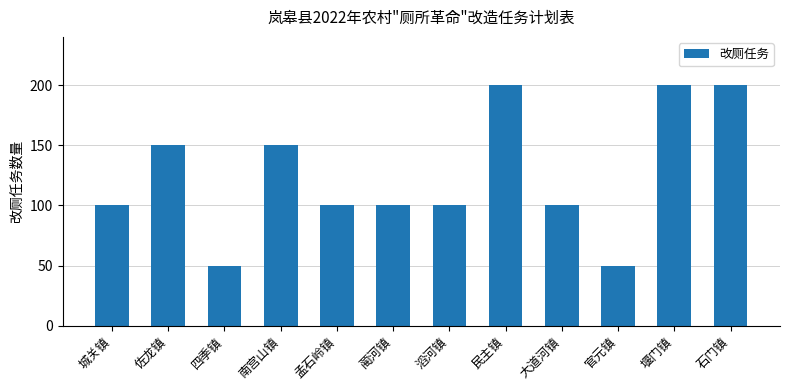

What is the smallest value displayed?

50